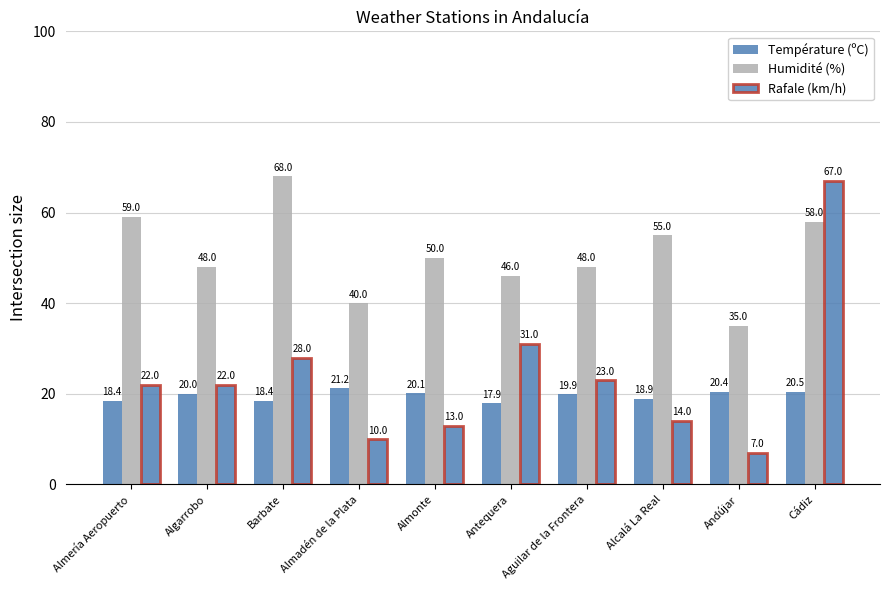

Count the number of data series in this chart.

3